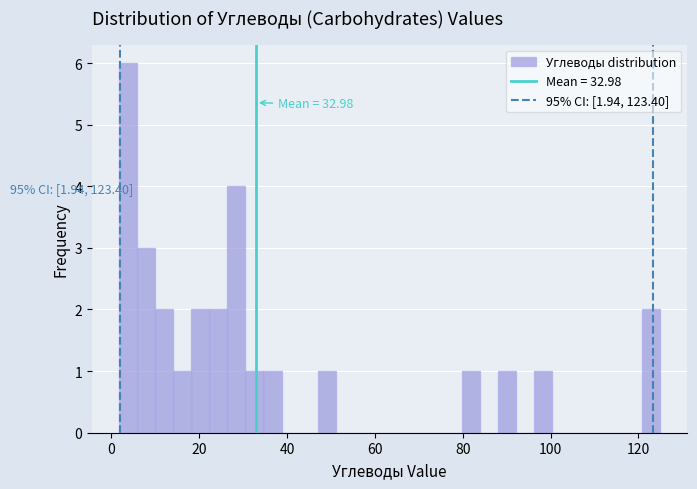

Read against the x-axis, roughly where is the centre of the tallest bar?

4